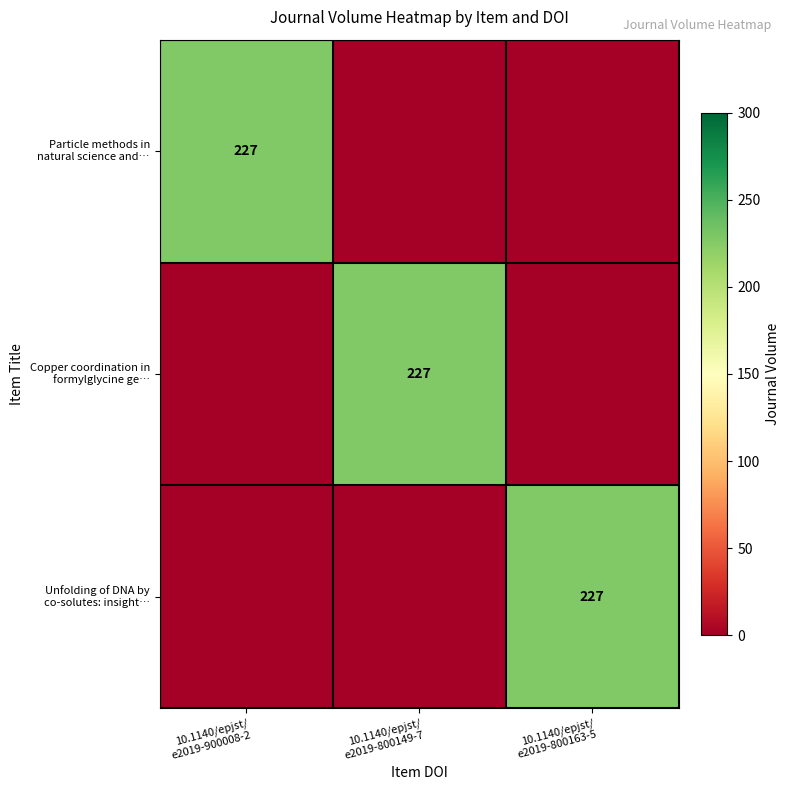

Count the number of data series in this chart.

3